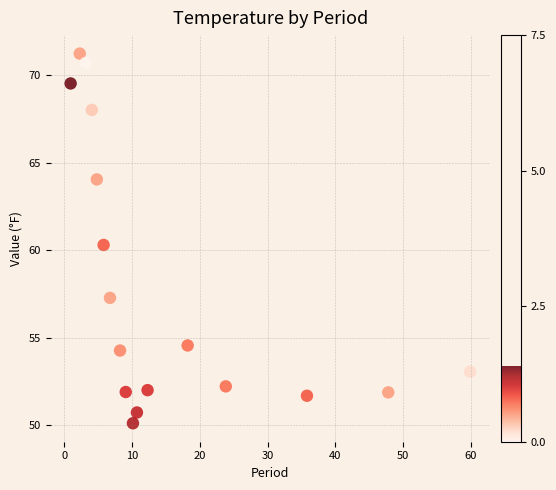

What Y value in the scatter plot is closest to 60?

60.3